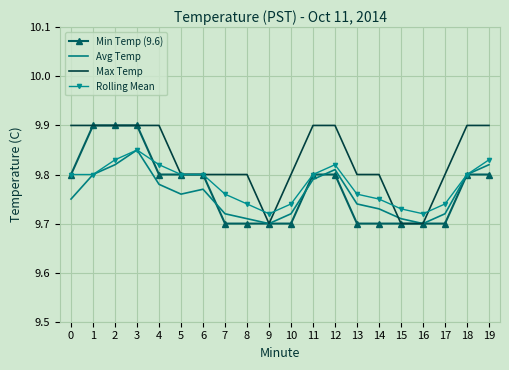

Which series changed the most between 2 and 13?

Min Temp (9.6)